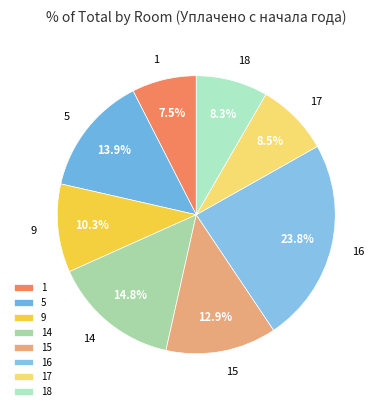

True or false: 1 accounts for 21% of the total.

False